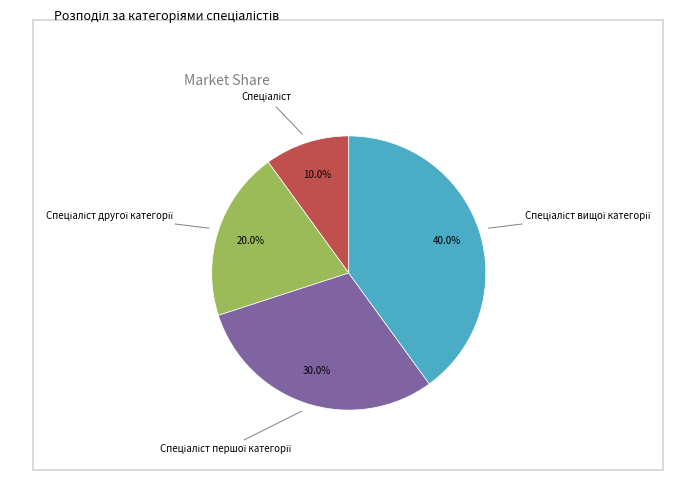

Is there a majority slice in this chart?

No